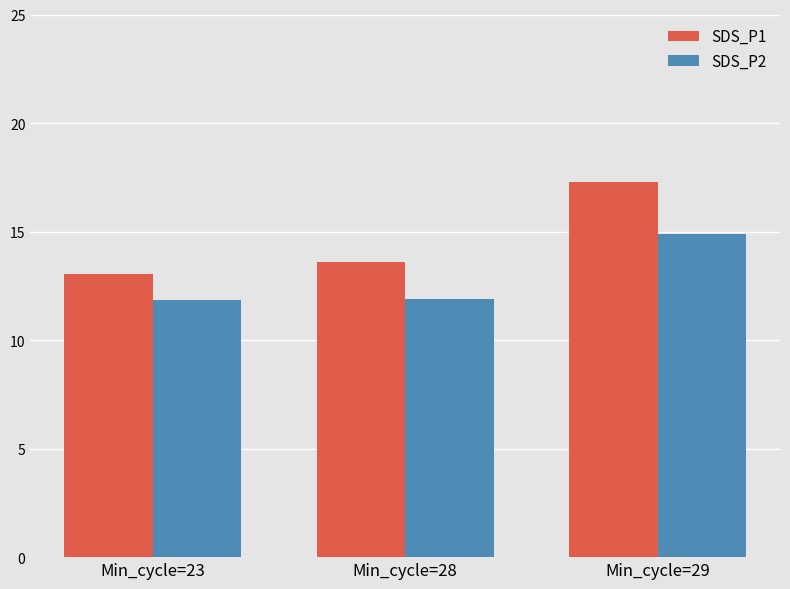

Rank the series by their average value, from highest to lowest.

SDS_P1, SDS_P2